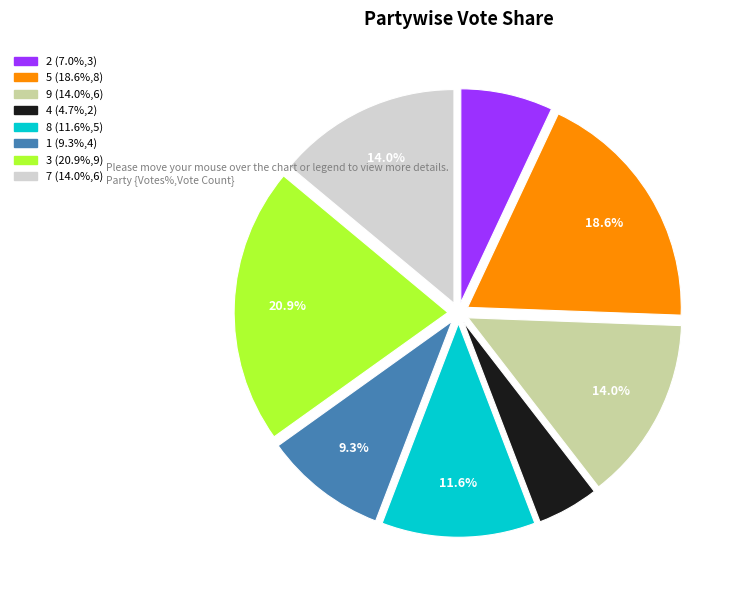

Is it true that 7 is 14% of the pie?

True